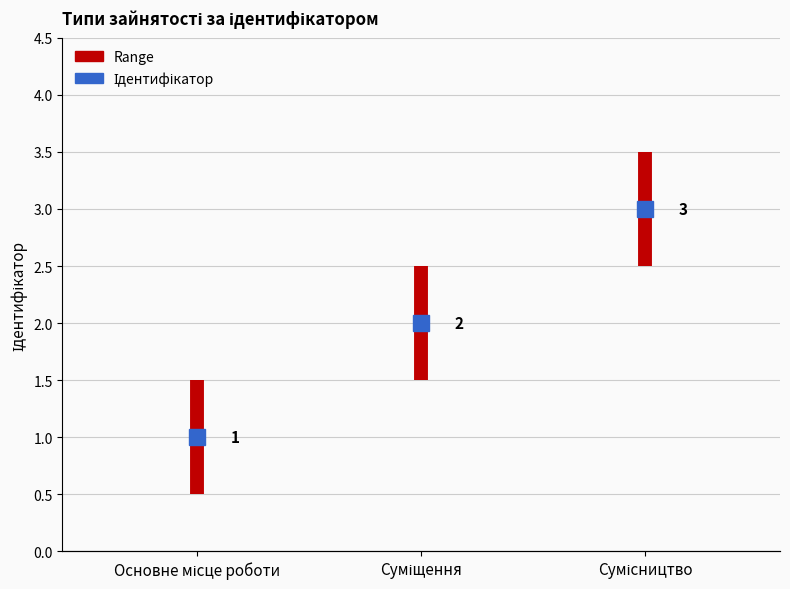

What is the value of the 2nd point from the left?

0.5